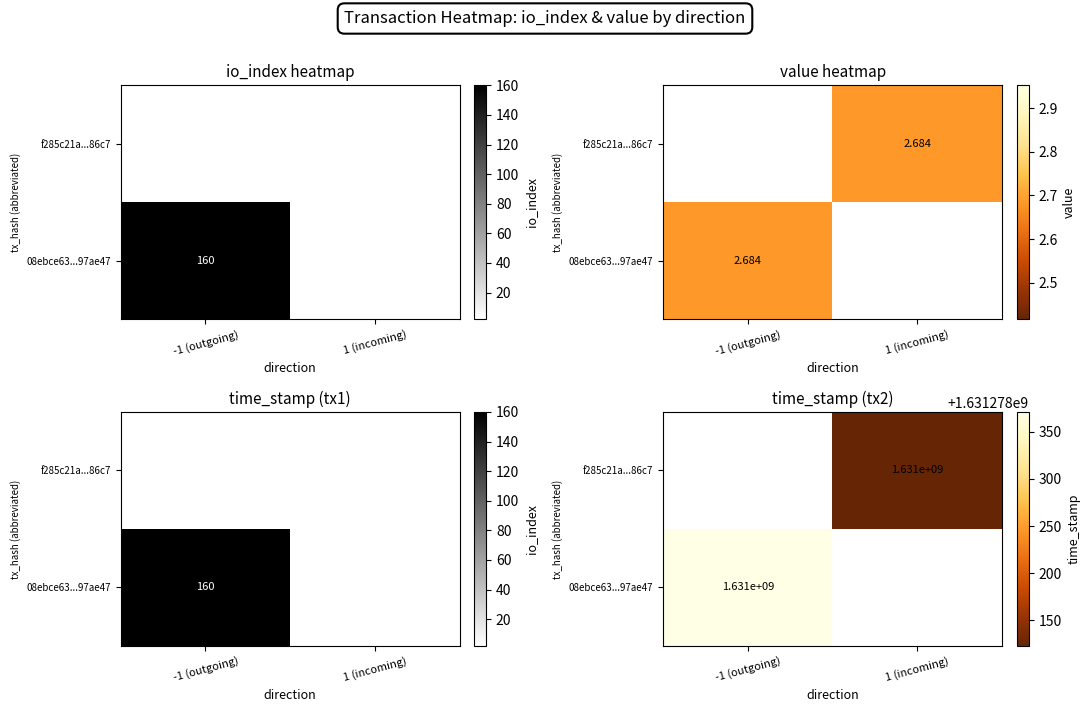

Reading right to left, transcribe all the data shown in this chart.

08ebce63fa08d816c4a627d635b10455e97ae47: time_stamp=1631278371.0	value=2.7	io_index=160.0	direction=-1.0
f285c21a232be8ddc3333e783642fa3937486c7: time_stamp=1631278123.0	value=2.7	io_index=2.0	direction=1.0